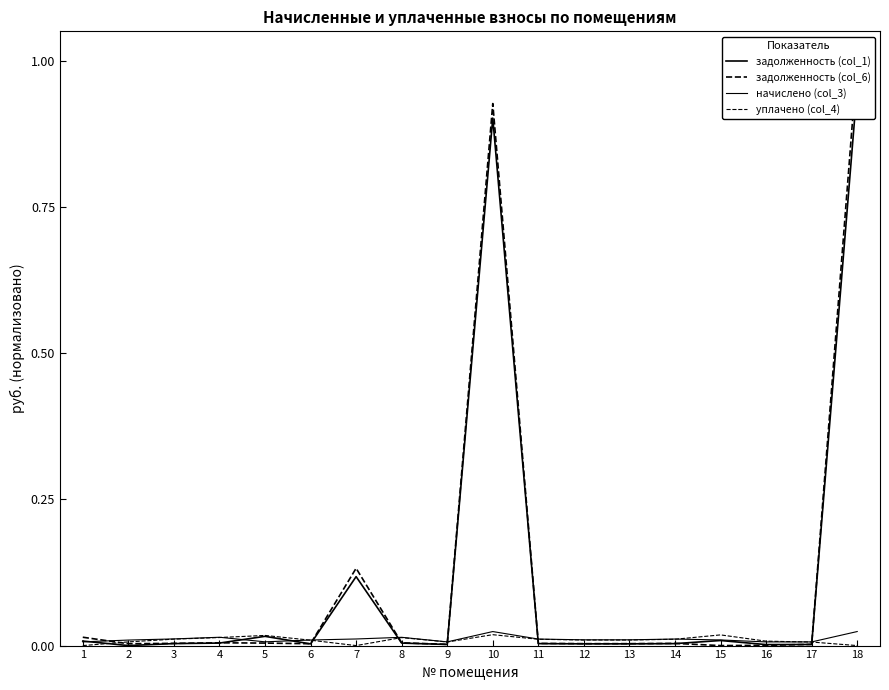

At which category is the sum across all series the highest?

18